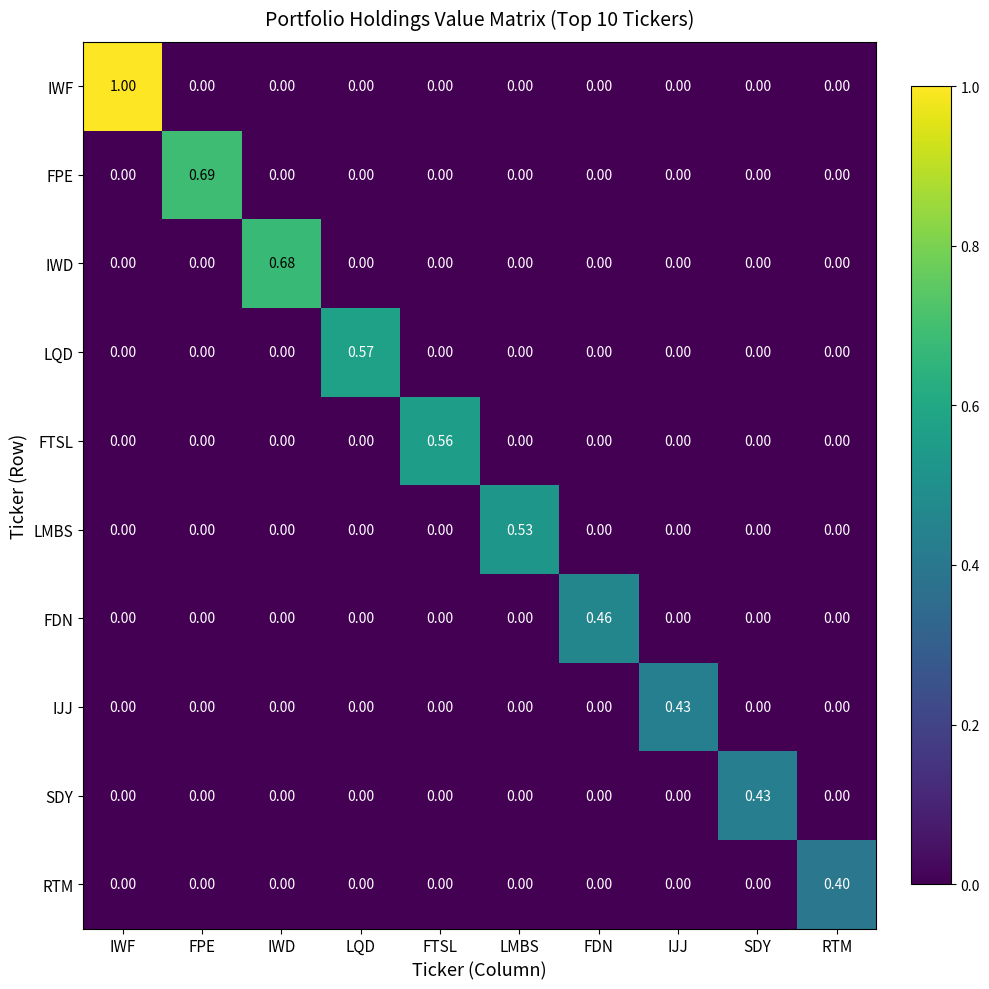

At which category is the sum across all series the highest?

IWF